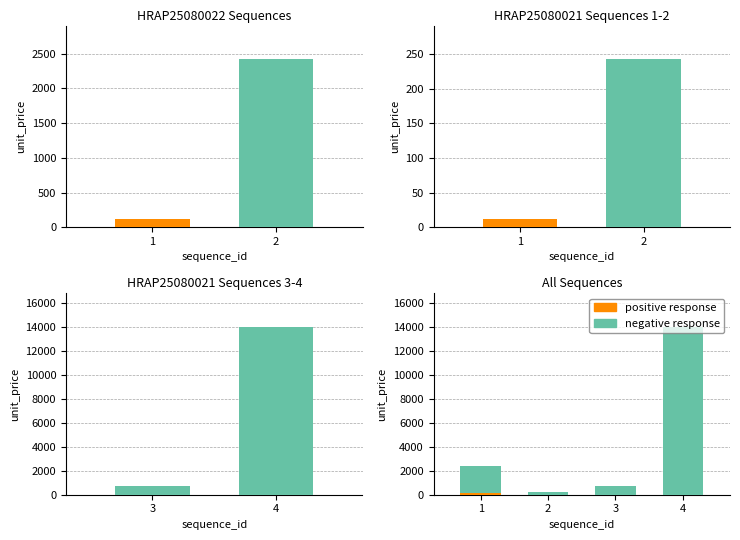

The positive response series shows 17.8 at 2. True or false?

False